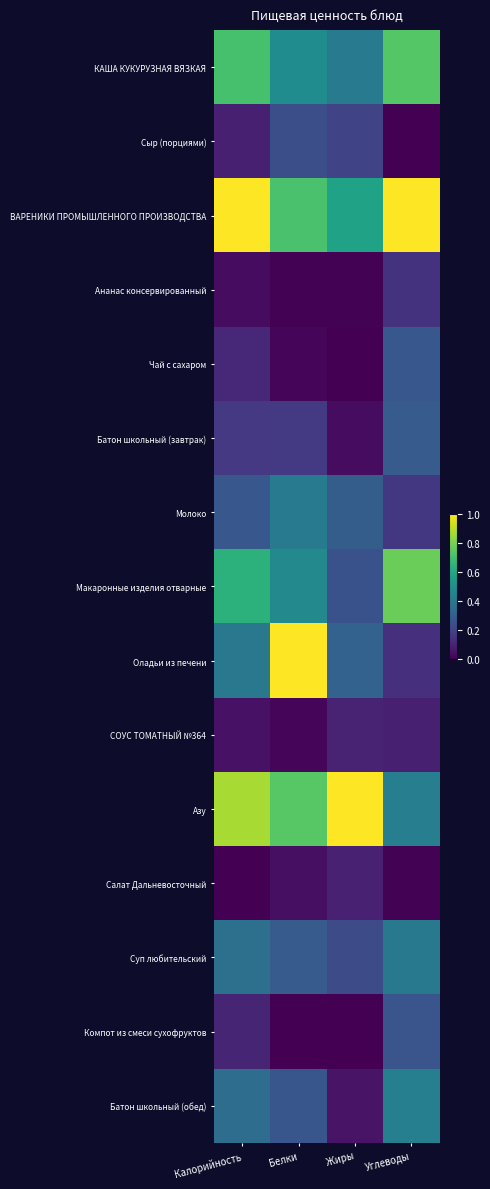

Reading left to right, what are all the values shown in this chart?

КАША КУКУРУЗНАЯ ВЯЗКАЯ: Калорийность=0.7	Белки=0.5	Жиры=0.4	Углеводы=0.7
Сыр (порциями): Калорийность=0.1	Белки=0.2	Жиры=0.2	Углеводы=0.0
ВАРЕНИКИ ПРОМЫШЛЕННОГО ПРОИЗВОДСТВА: Калорийность=1.0	Белки=0.7	Жиры=0.6	Углеводы=1.0
Ананас консервированный: Калорийность=0.0	Белки=0.0	Жиры=0.0	Углеводы=0.1
Чай с сахаром: Калорийность=0.1	Белки=0.0	Жиры=0.0	Углеводы=0.3
Батон школьный (завтрак): Калорийность=0.2	Белки=0.2	Жиры=0.0	Углеводы=0.3
Молоко: Калорийность=0.3	Белки=0.4	Жиры=0.3	Углеводы=0.2
Макаронные изделия отварные: Калорийность=0.6	Белки=0.5	Жиры=0.3	Углеводы=0.8
Оладьи из печени: Калорийность=0.4	Белки=1.0	Жиры=0.3	Углеводы=0.1
СОУС ТОМАТНЫЙ №364: Калорийность=0.0	Белки=0.0	Жиры=0.1	Углеводы=0.1
Азу: Калорийность=0.9	Белки=0.7	Жиры=1.0	Углеводы=0.4
Салат Дальневосточный: Калорийность=0.0	Белки=0.0	Жиры=0.1	Углеводы=0.0
Суп любительский: Калорийность=0.4	Белки=0.3	Жиры=0.2	Углеводы=0.4
Компот из смеси сухофруктов: Калорийность=0.1	Белки=0.0	Жиры=0.0	Углеводы=0.3
Батон школьный (обед): Калорийность=0.4	Белки=0.3	Жиры=0.1	Углеводы=0.4